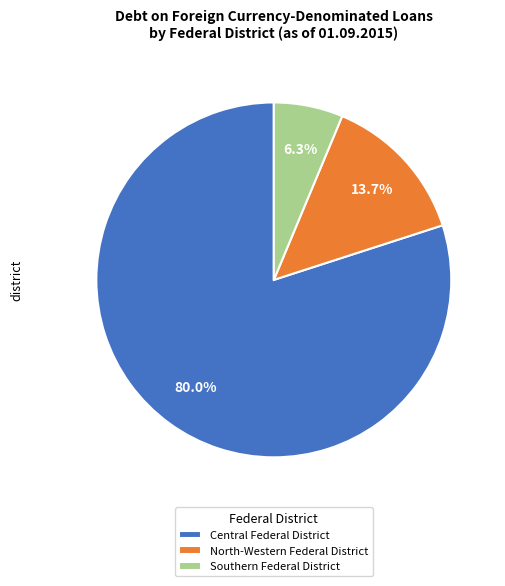

To the nearest percent, what portion does Southern Federal District represent?

6%